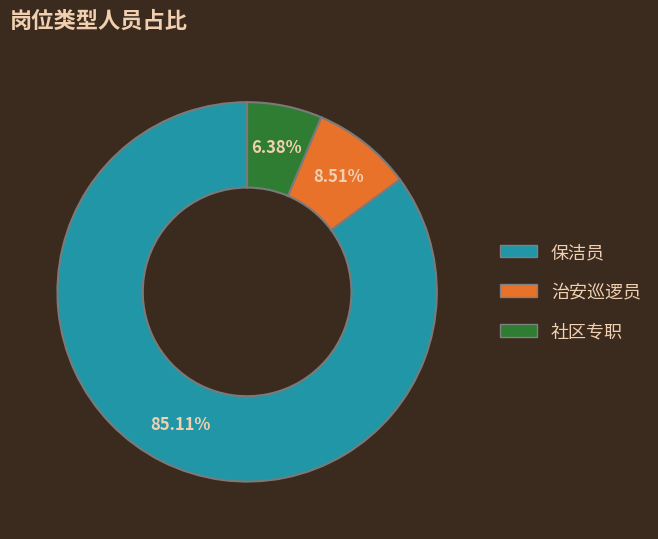

To the nearest percent, what portion does 治安巡逻员 represent?

9%